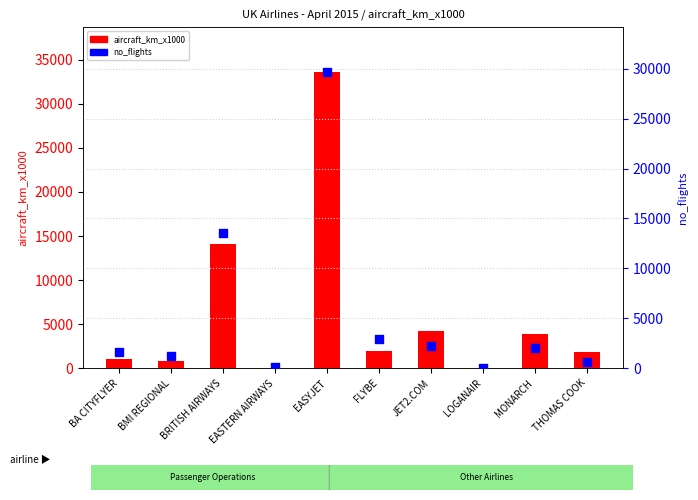

Which series has the largest total across all categories?

aircraft_km_x1000